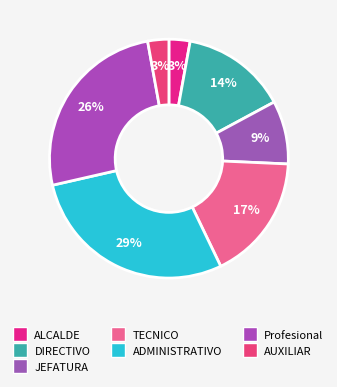

To the nearest percent, what is the difference between the ADMINISTRATIVO and AUXILIAR slice percentages?

26%